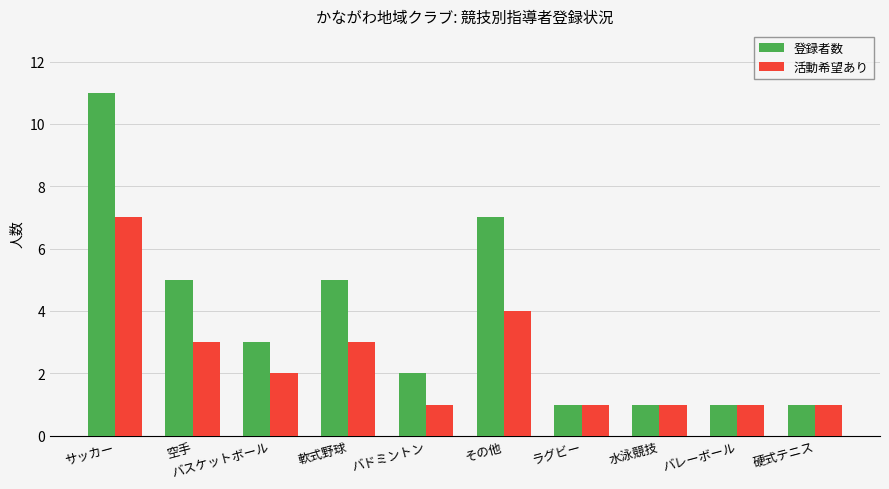

At which category is the sum across all series the highest?

サッカー